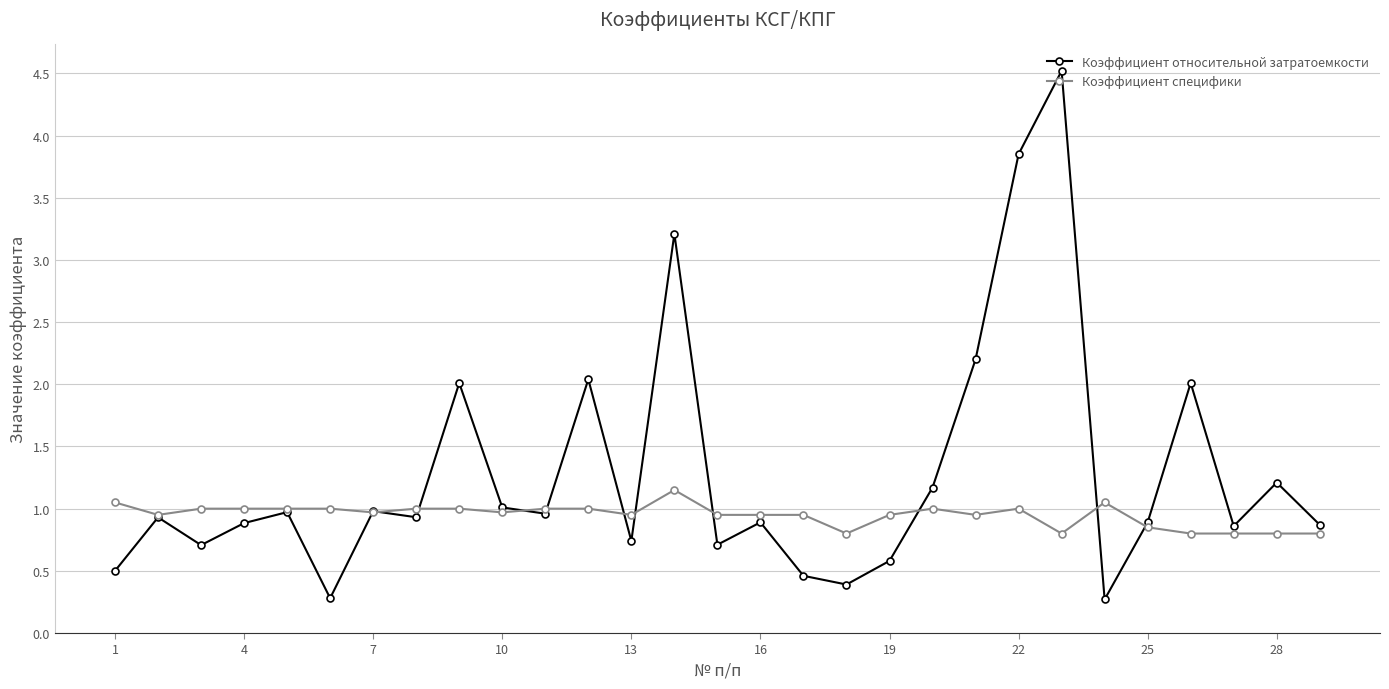

At how many categories does at least one series exceed 0?

29